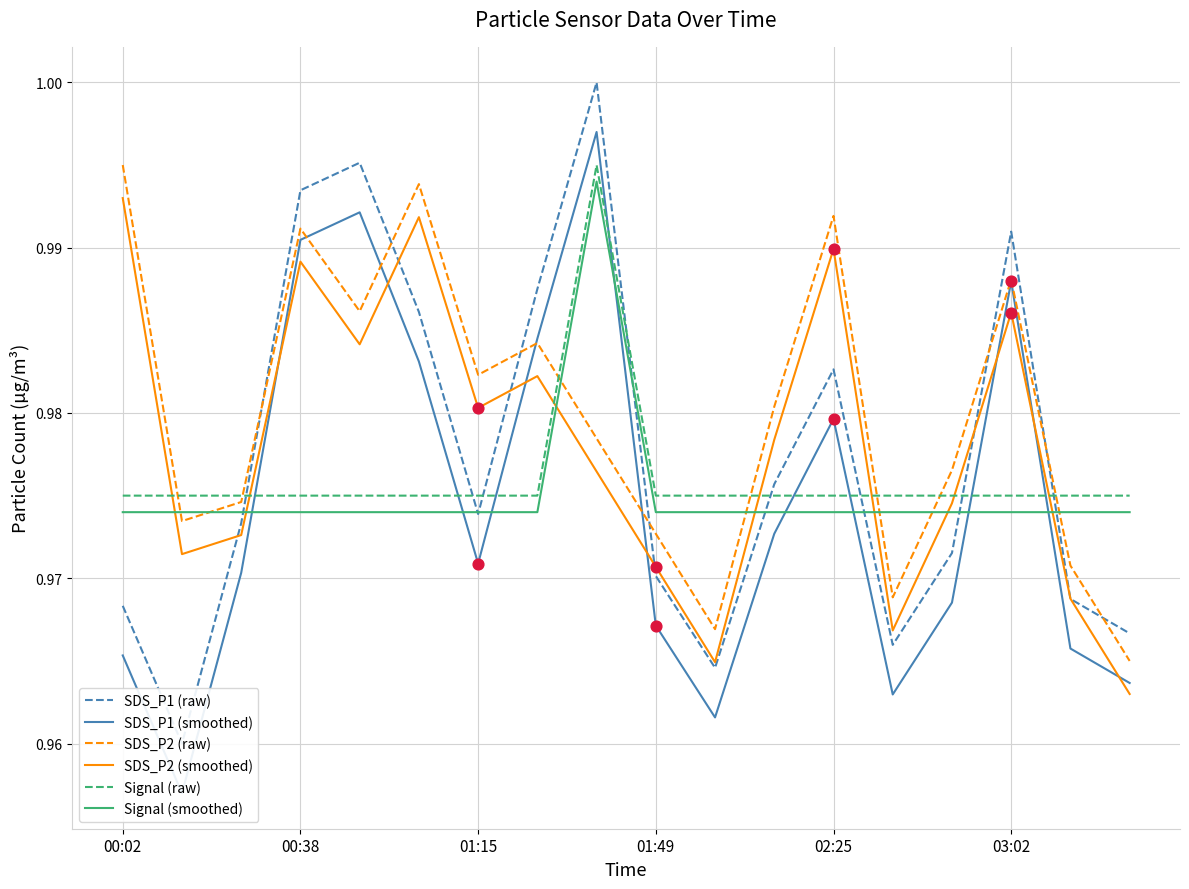

At which category is the sum across all series the highest?

8